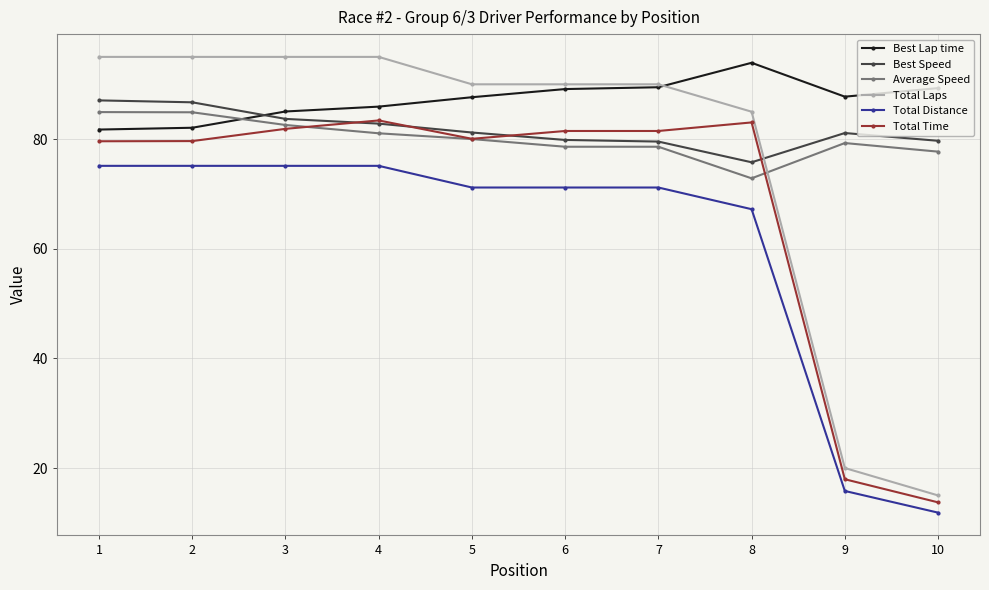

Is the value of Best Speed at 4 greater than the value of Average Speed at 9?

Yes